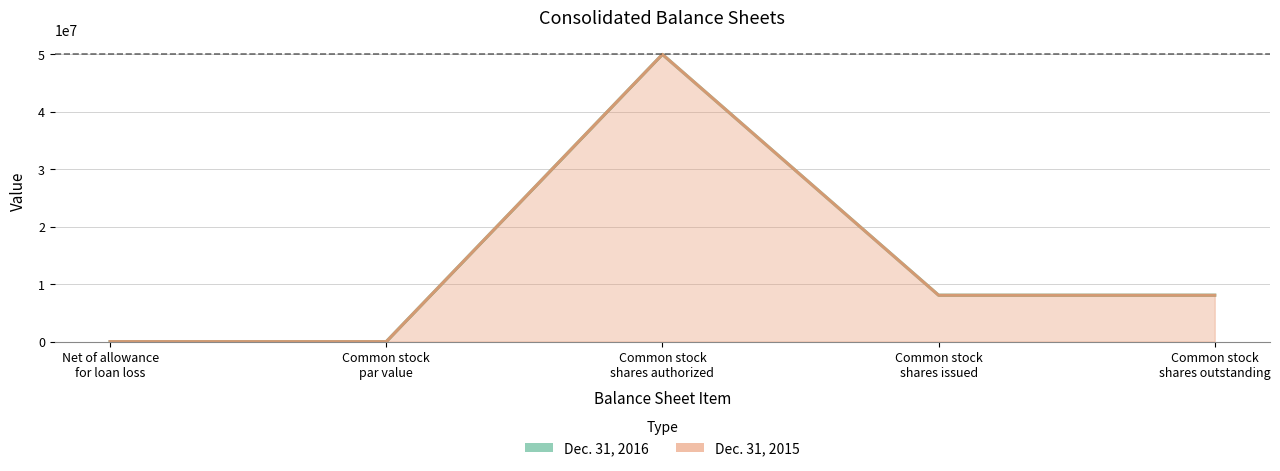

How many data points in Dec. 31, 2015 are less than 8078155?

2